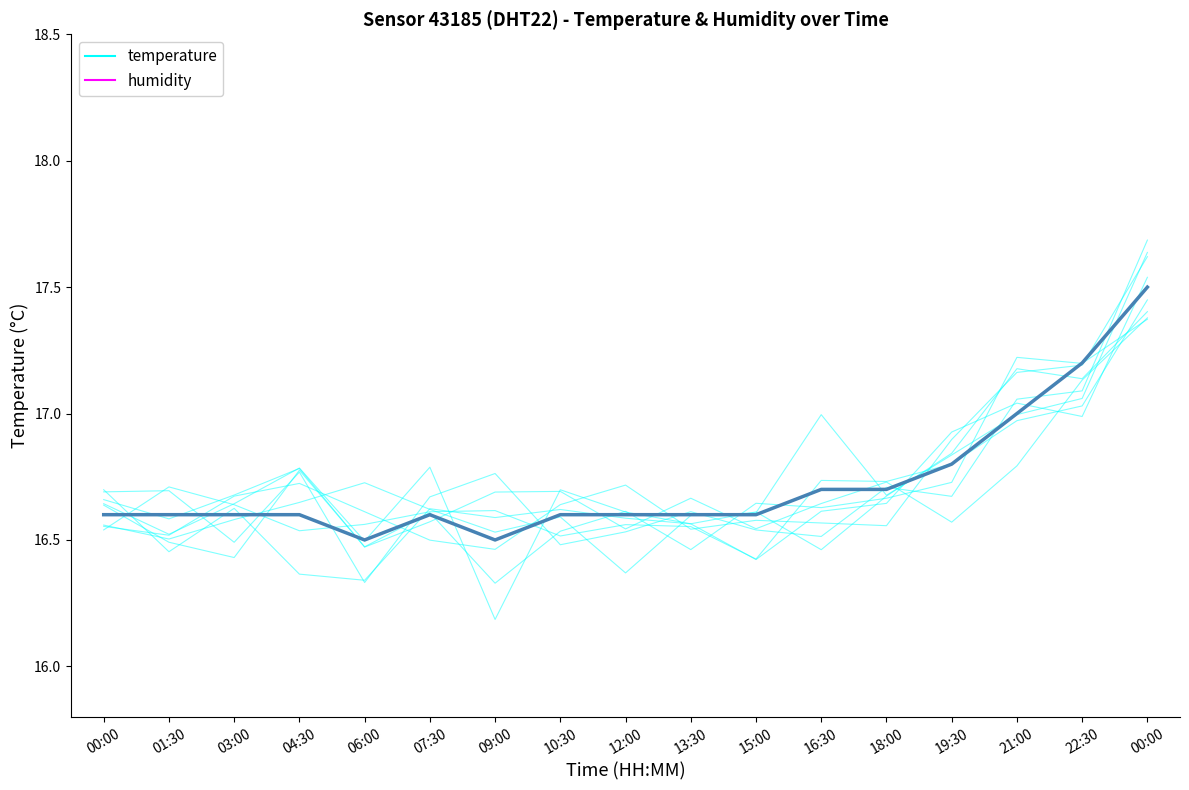

Which series has the largest range (max minus min)?

temperature